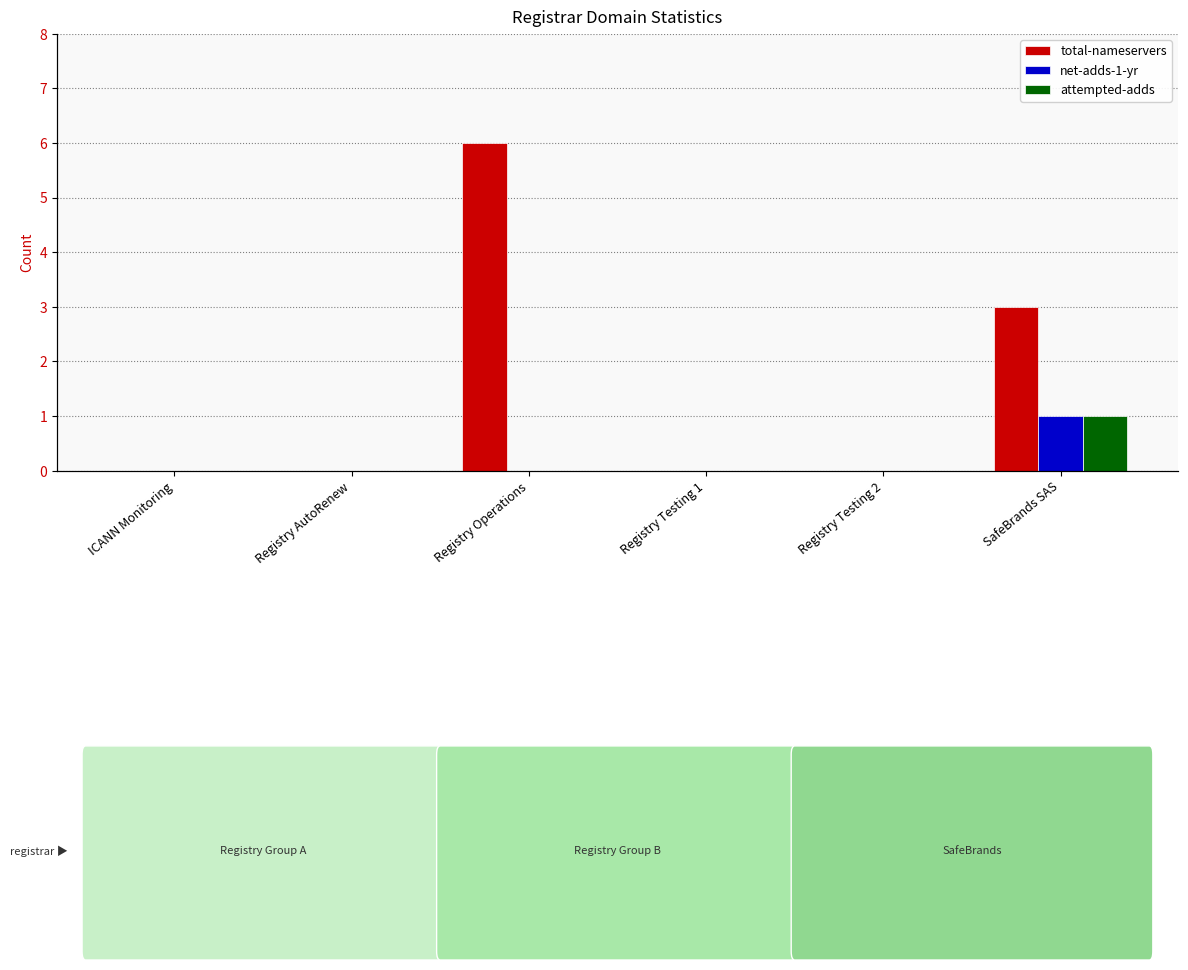

At which category does the chart reach its peak across all series?

Registry Operations